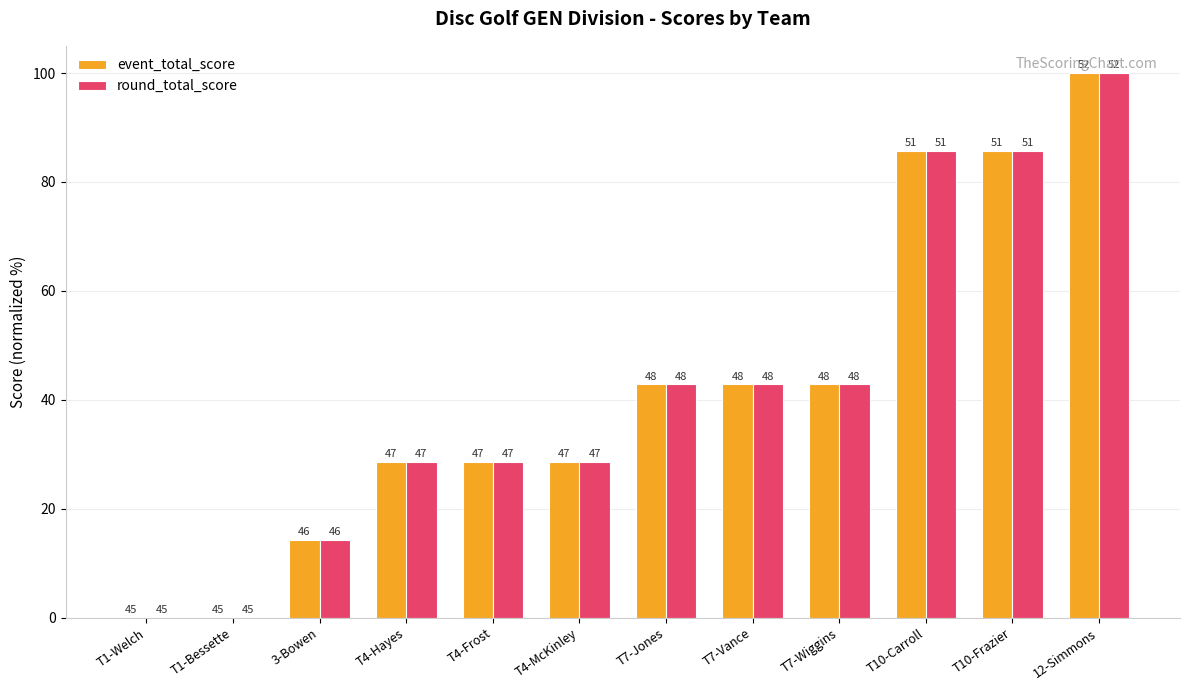

What are all the series names shown in the legend?

event_total_score, round_total_score